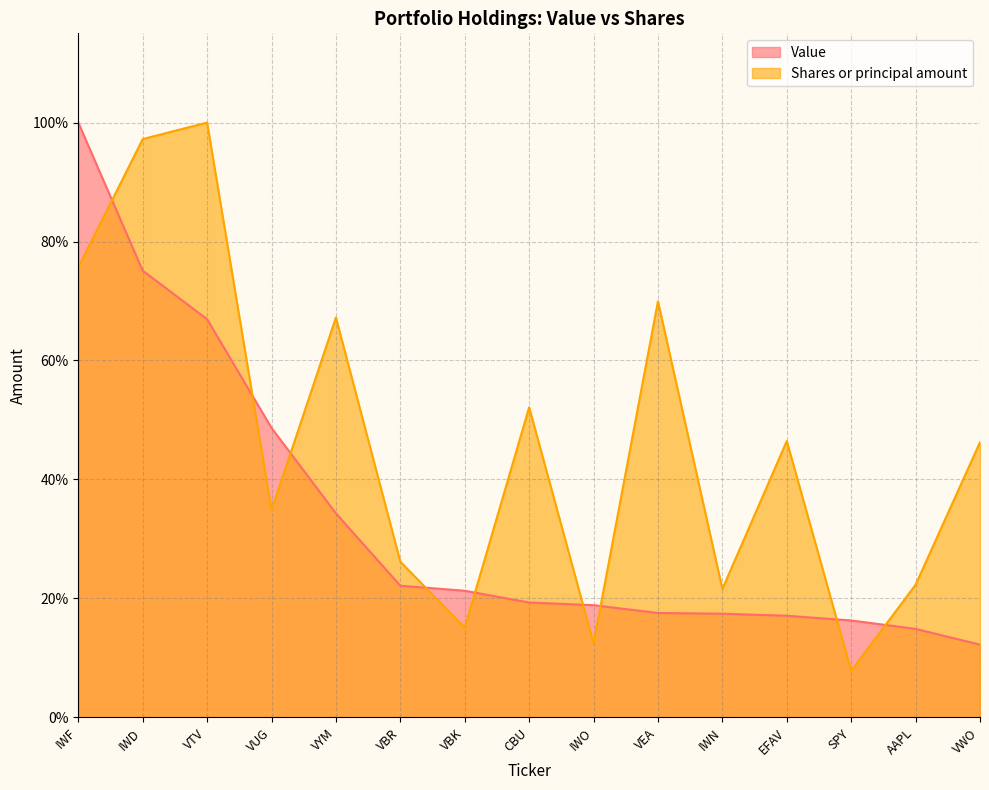

Between VUG and VTV, which is larger?

VTV